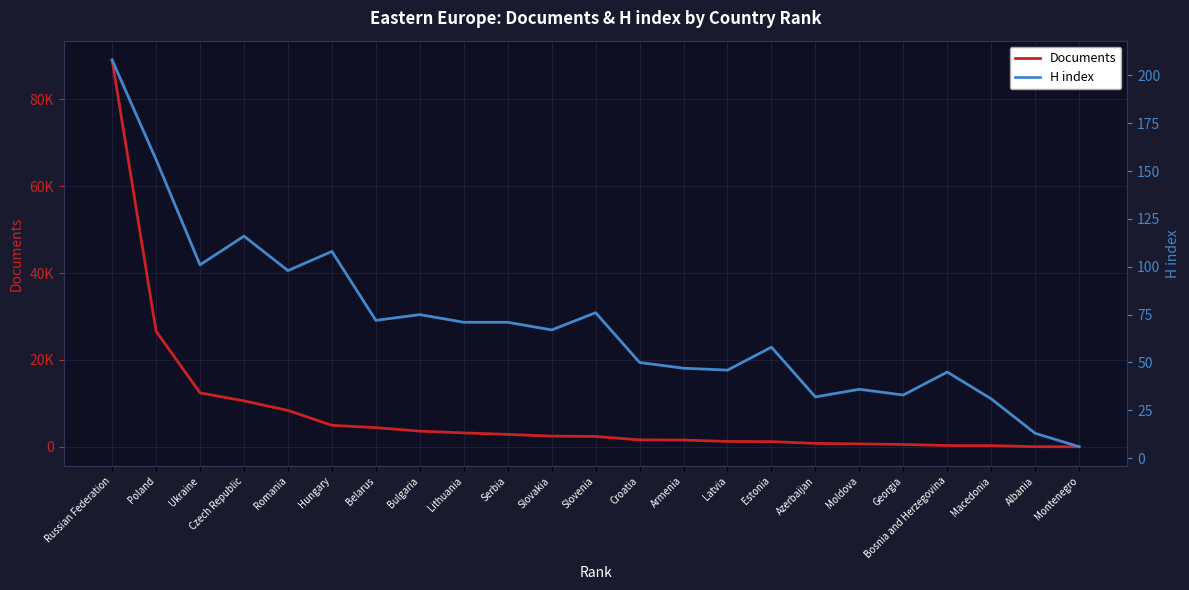

What is the sum of the Documents values at Czech Republic and Belarus?

14991